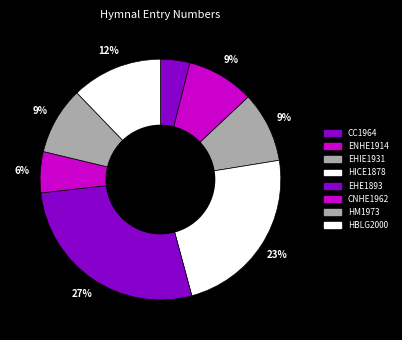

Rank the categories by value from lowest to highest.

CC1964 #30, CNHE1962 #42, ENHE1914 #69, HM1973 #69, EHIE1931 #72, HBLG2000 #93, HICE1878 #178, EHE1893 #209